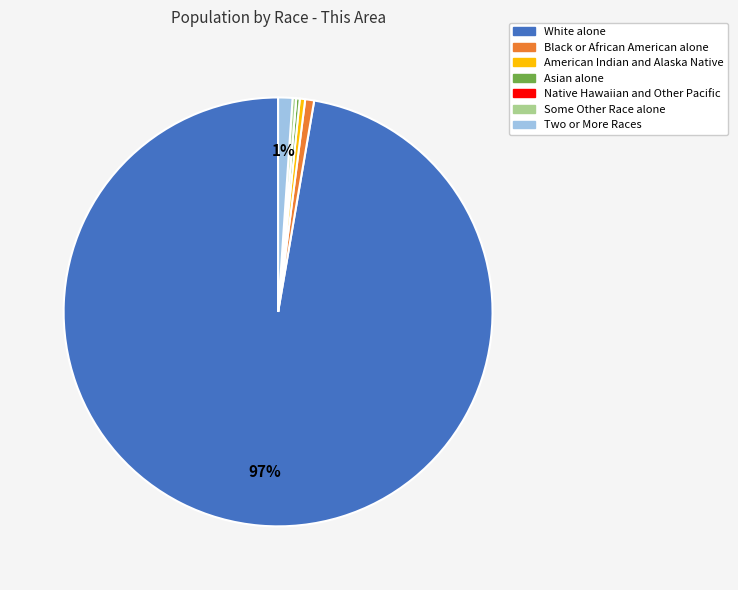

What percentage is the Black or African American alone slice, to the nearest percent?

1%